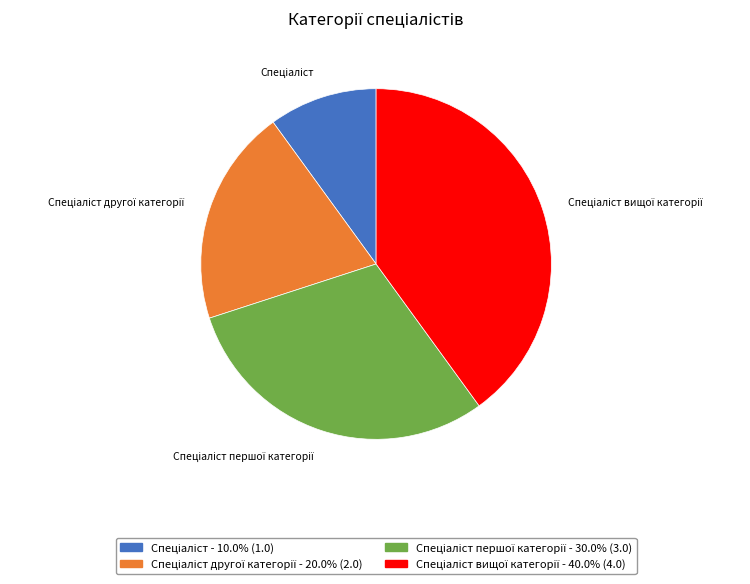

Is there any slice that represents more than half of the pie?

No